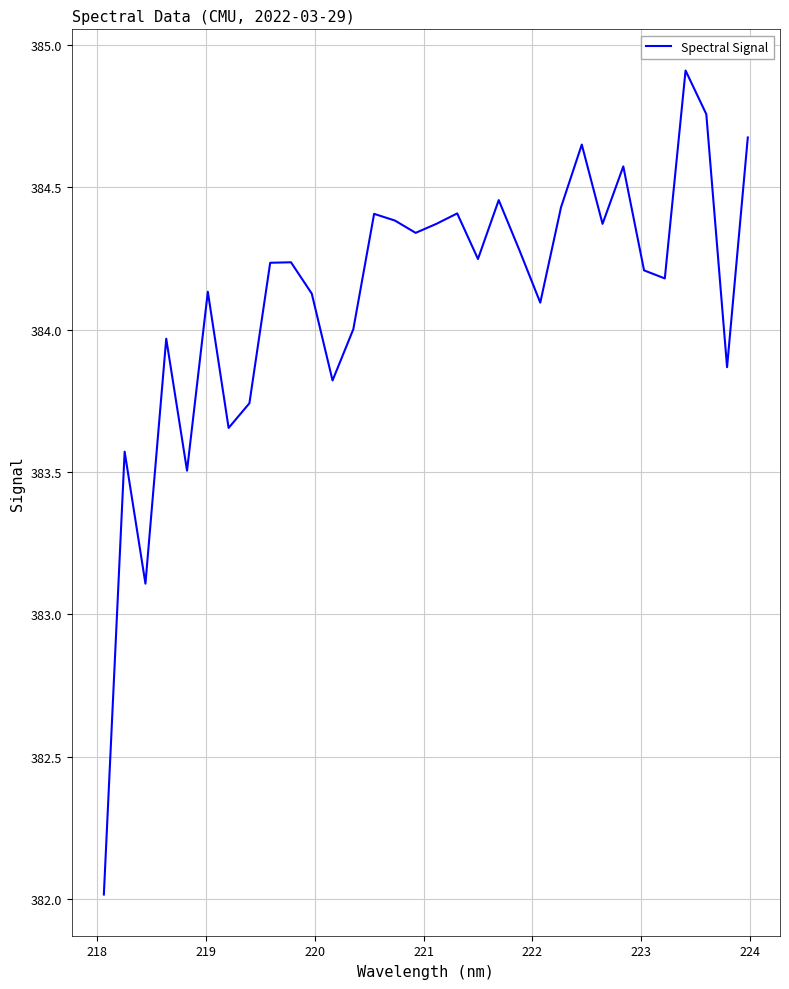

What is the greatest value displayed?

384.9